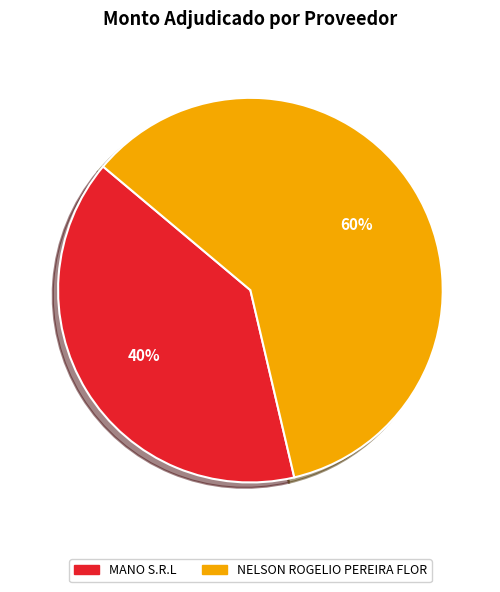

Which category has the smallest portion of the pie?

MANO S.R.L